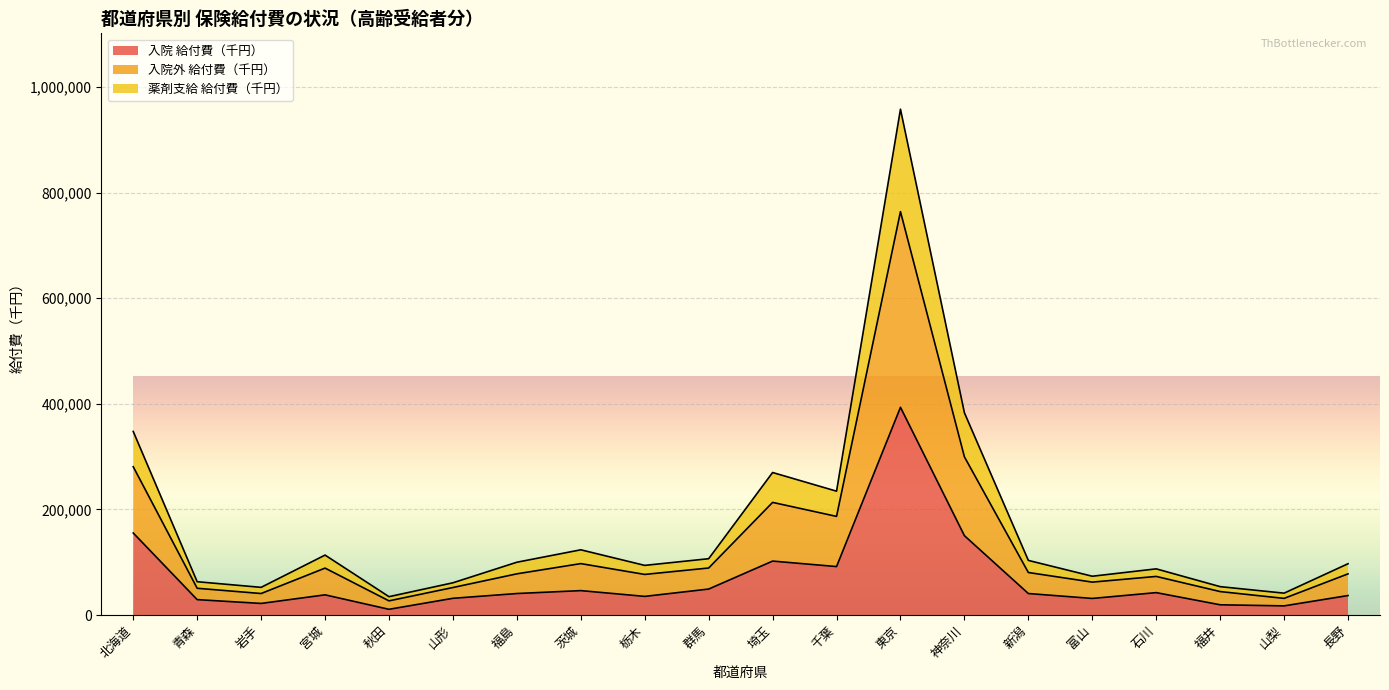

What is the label of the 12th point from the right?

栃木